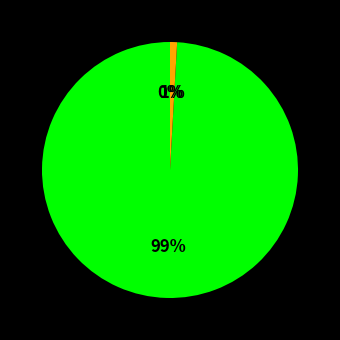

Is it true that INGRESOS CORRIENTES is 89% of the pie?

False